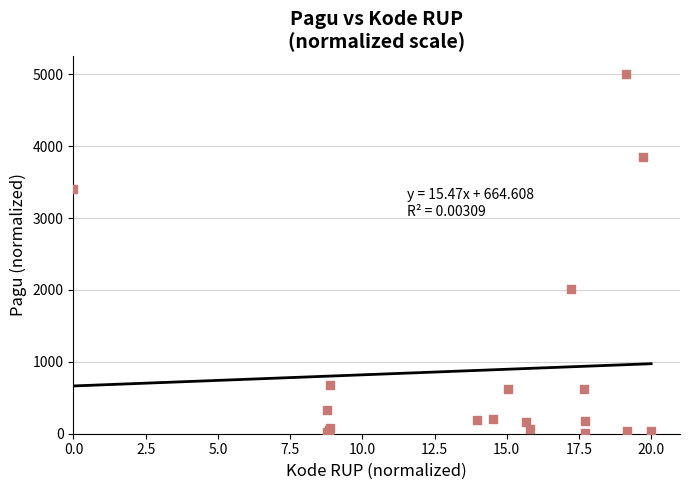

What Y value in the scatter plot is closest to 2501?

2008.0